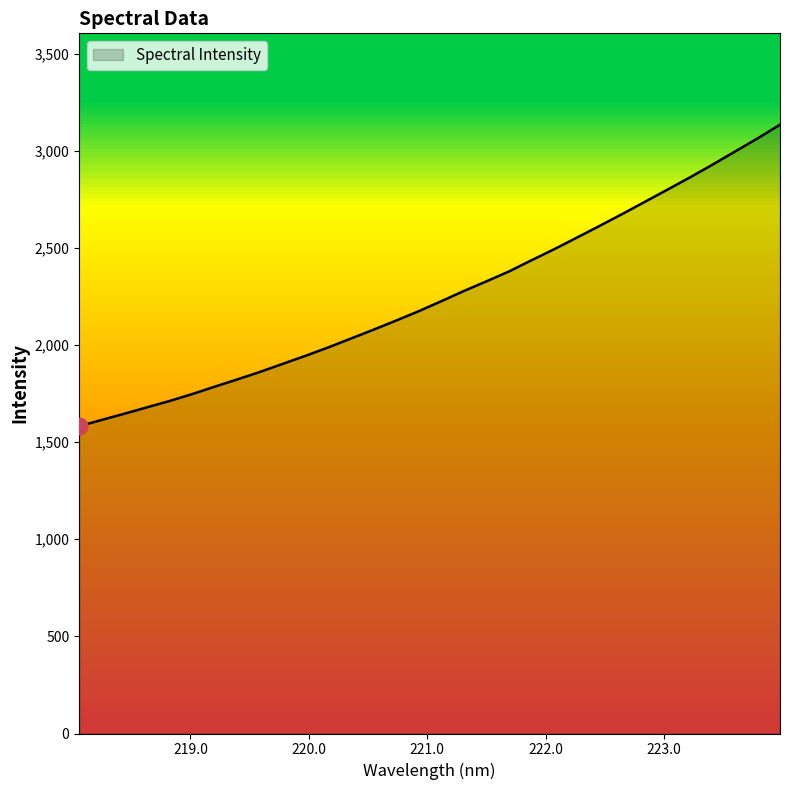

What is the smallest value displayed?

1582.2